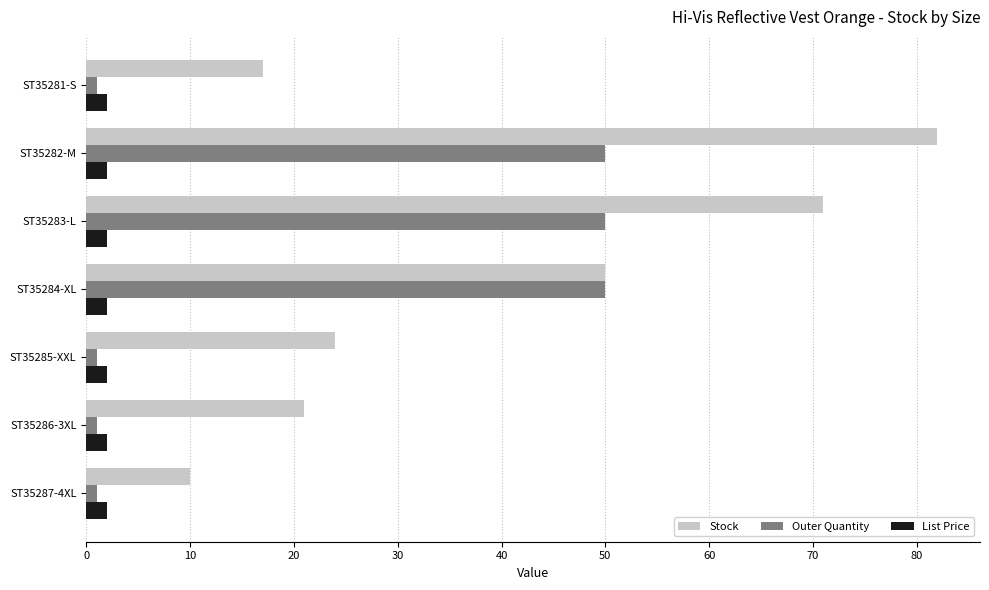

What is the sum of all List Price values?

13.7